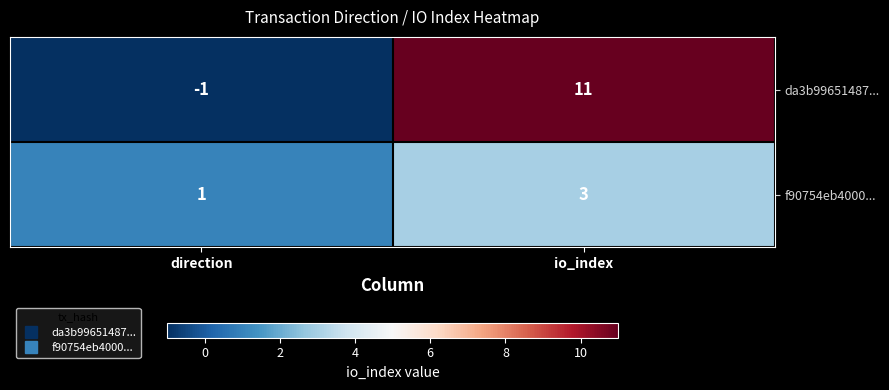

At which category is the sum across all series the highest?

io_index